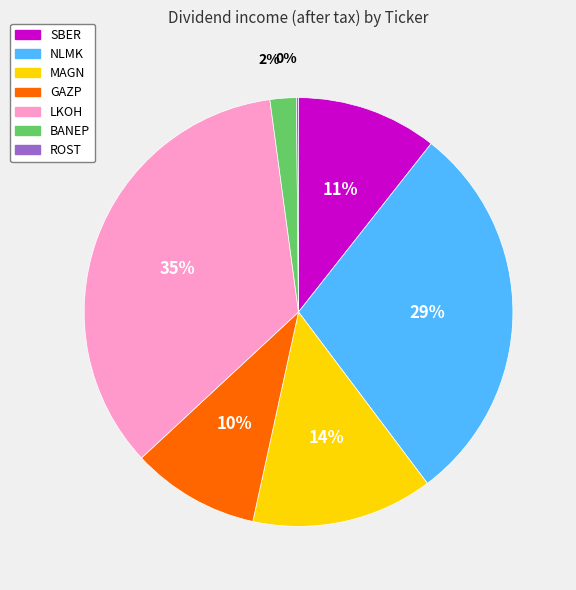

True or false: NLMK accounts for 41% of the total.

False